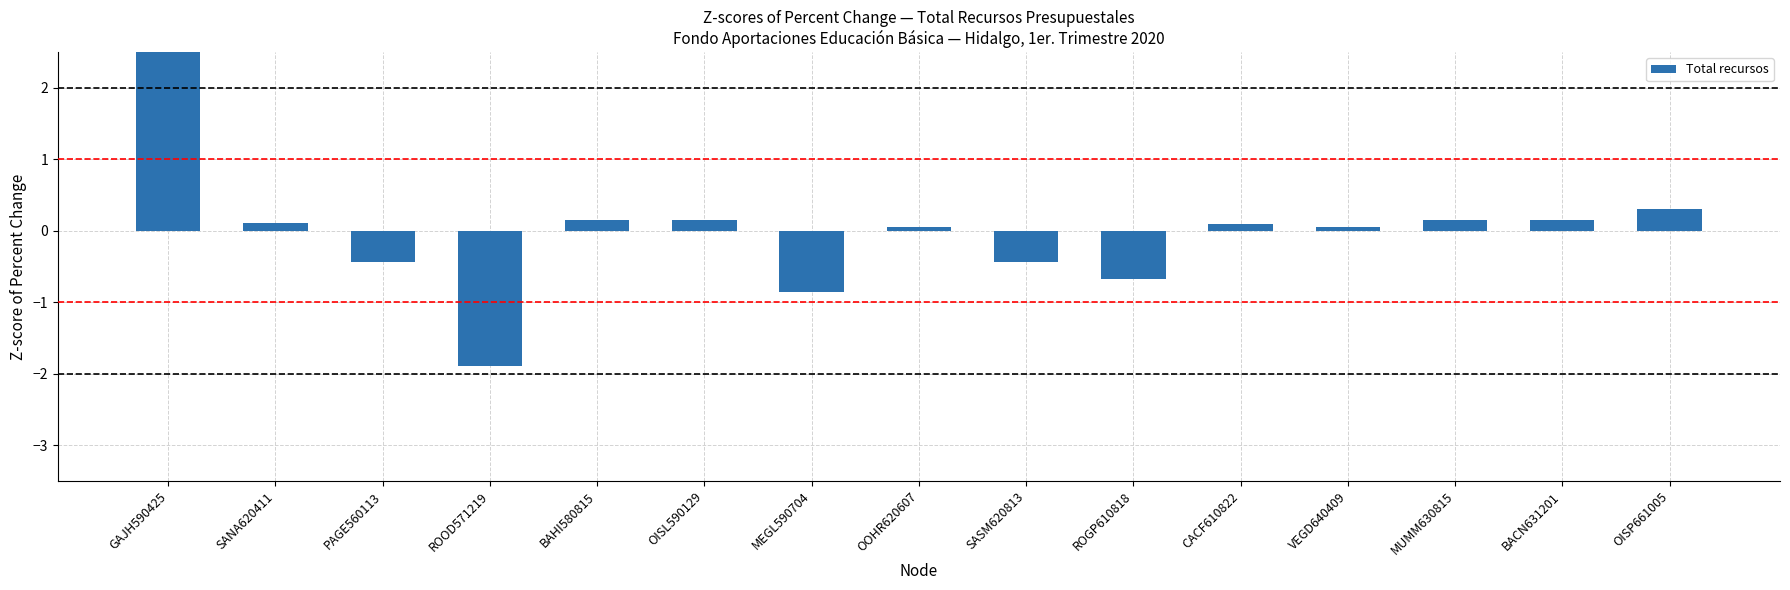

Reading left to right, extract all data points from this chart.

3.1	0.1	-0.4	-1.9	0.1	0.1	-0.9	0.1	-0.4	-0.7	0.1	0.1	0.1	0.1	0.3